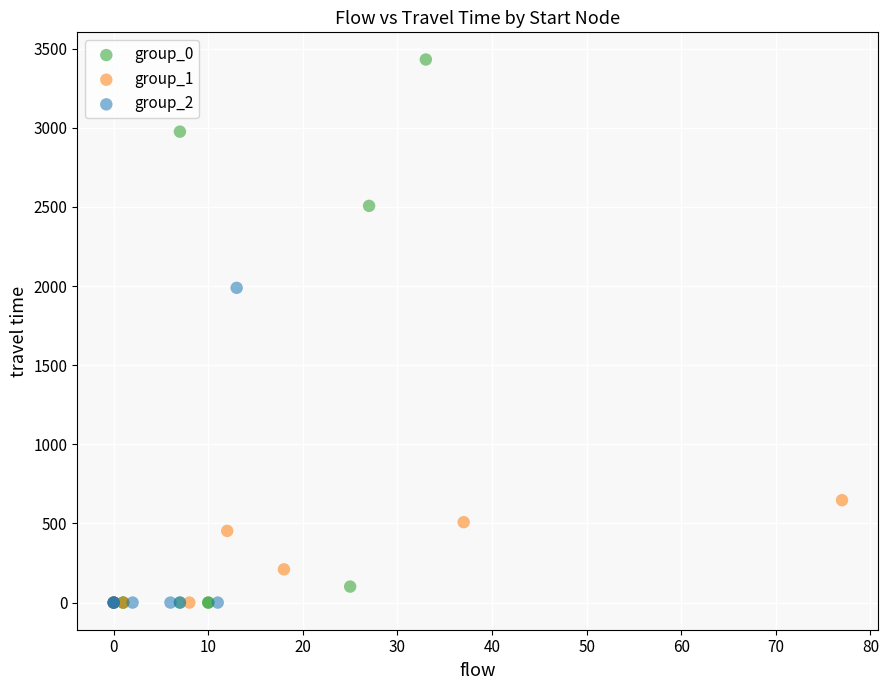

Which series reaches the maximum Y coordinate?

group_0